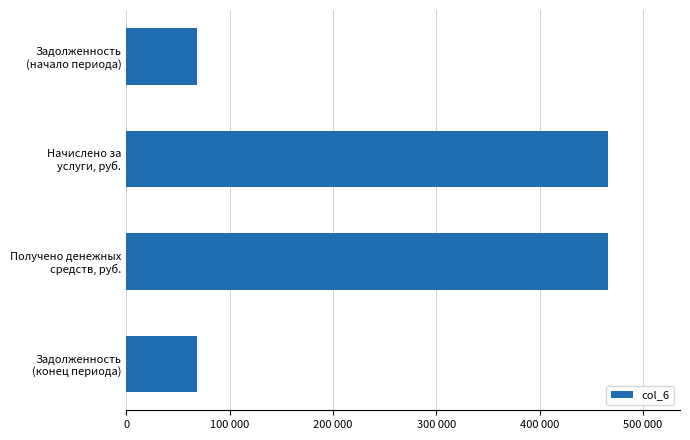

Does the chart contain stacked bars?

No